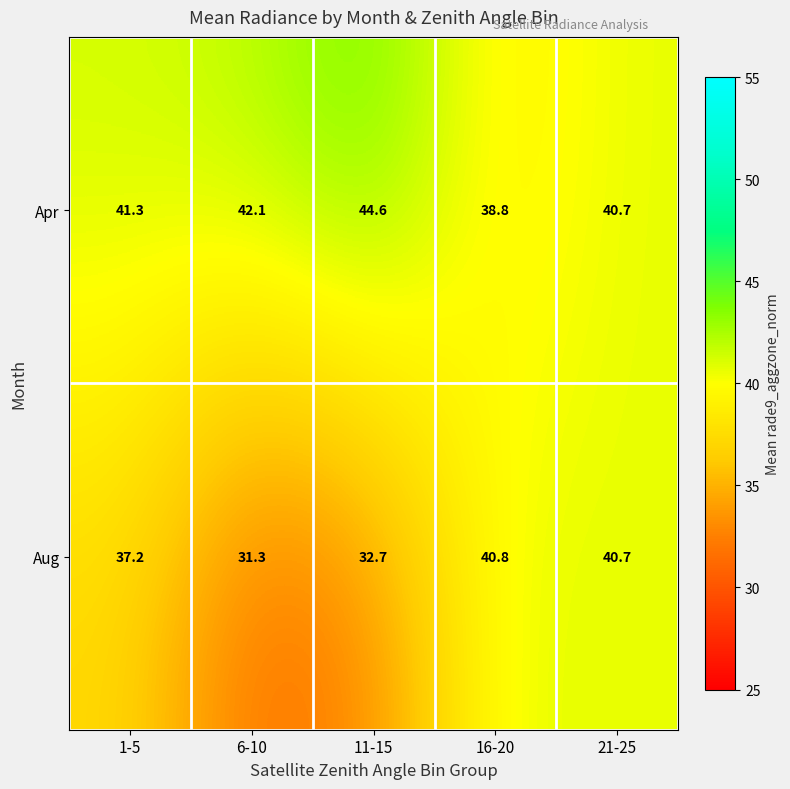

Rank the categories by Aug value from lowest to highest.

6-10, 11-15, 1-5, 21-25, 16-20